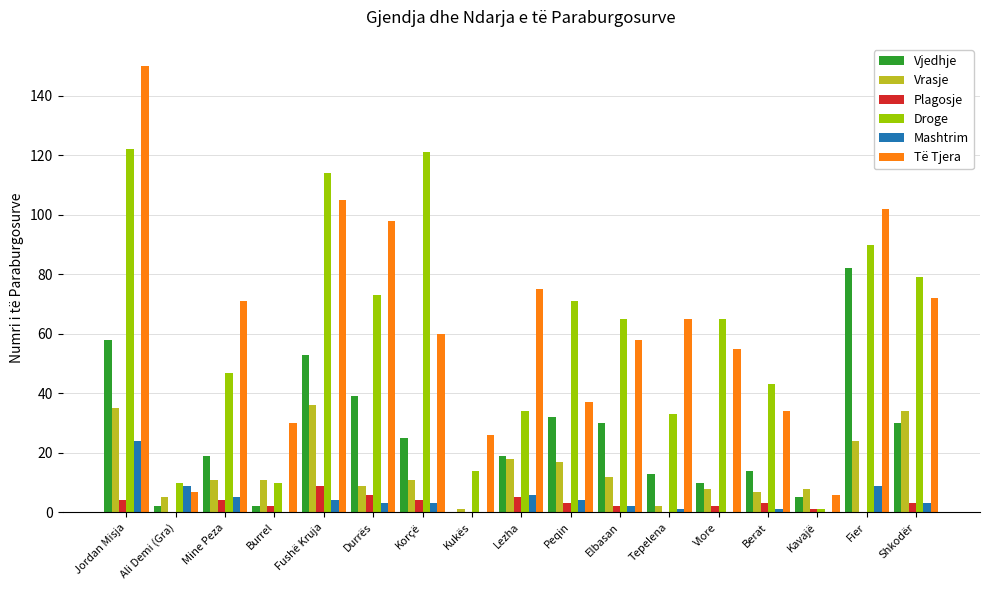

What is the average value of the Të Tjera series?

62